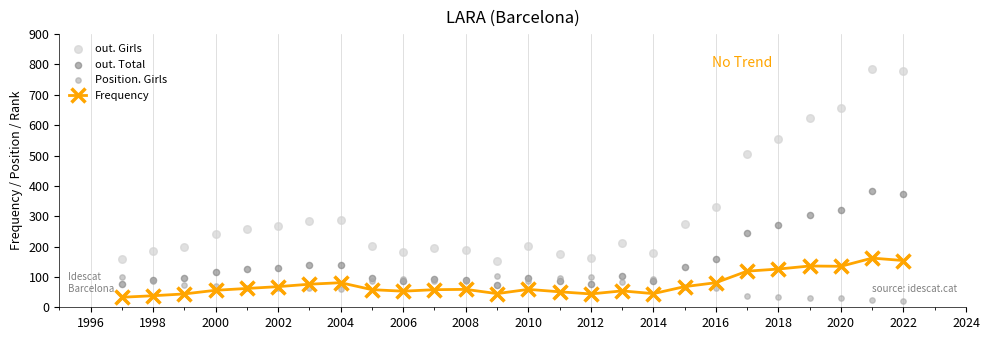

What is the lowest value of the Frequency series?

33